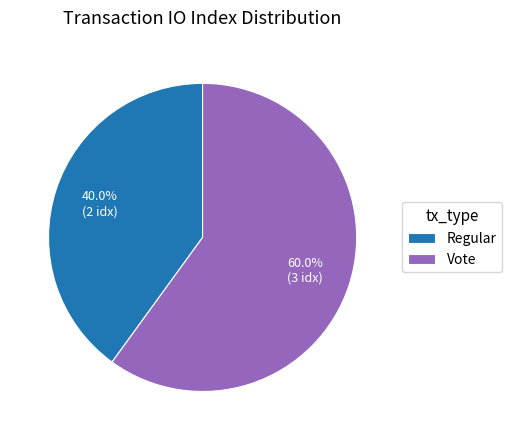

Which has a higher value, Regular or Vote?

Vote